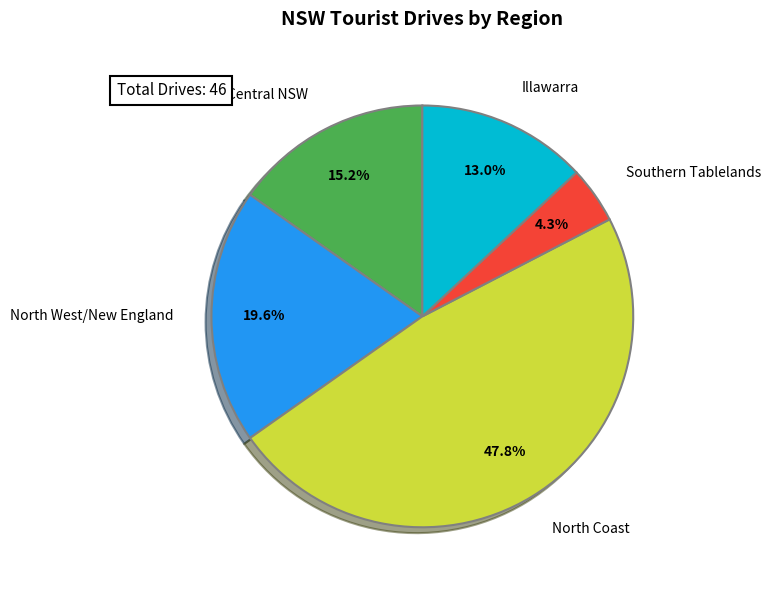

Is there a majority slice in this chart?

No